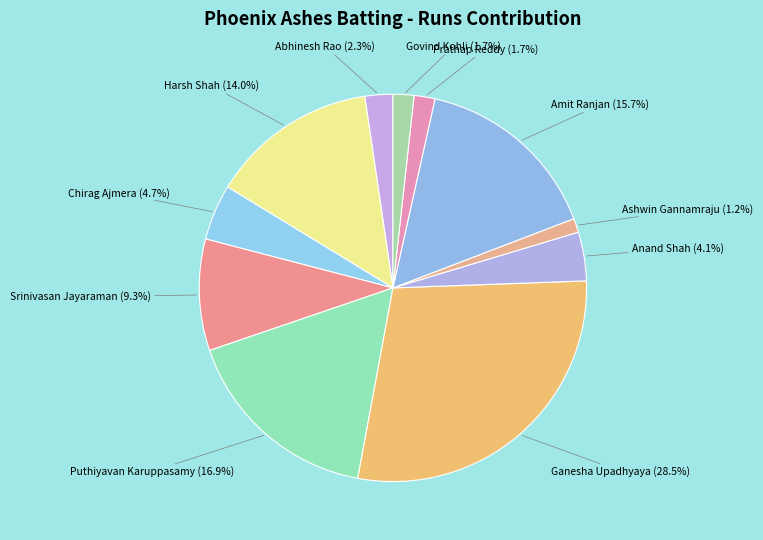

How many slices are in this pie chart?

11